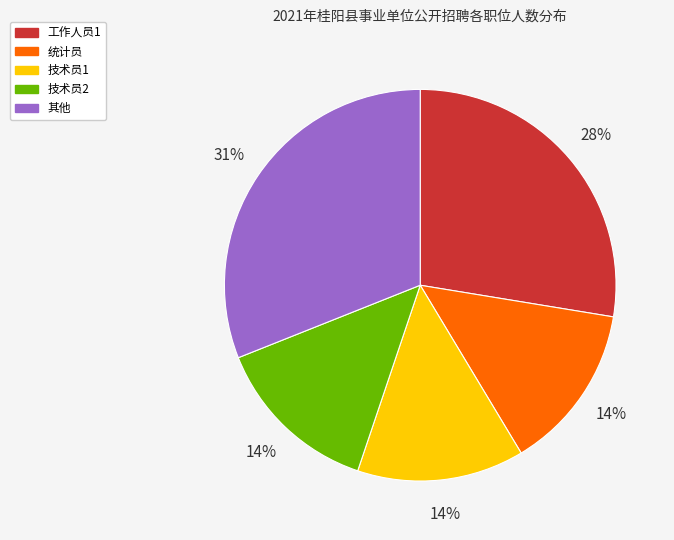

Which category has the biggest portion of the pie?

其他